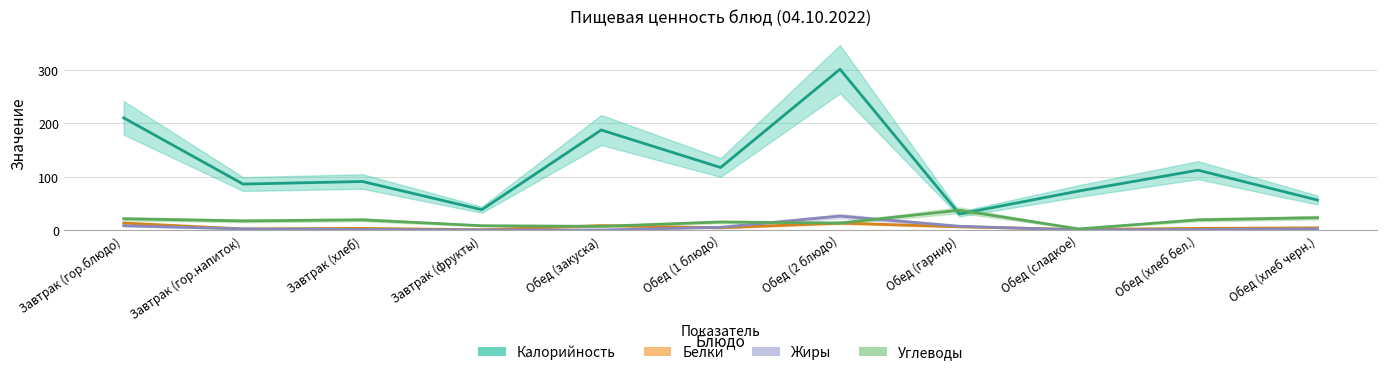

Is the value of Калорийность at Завтрак (гор.блюдо) greater than the value of Жиры at Завтрак (гор.напиток)?

Yes